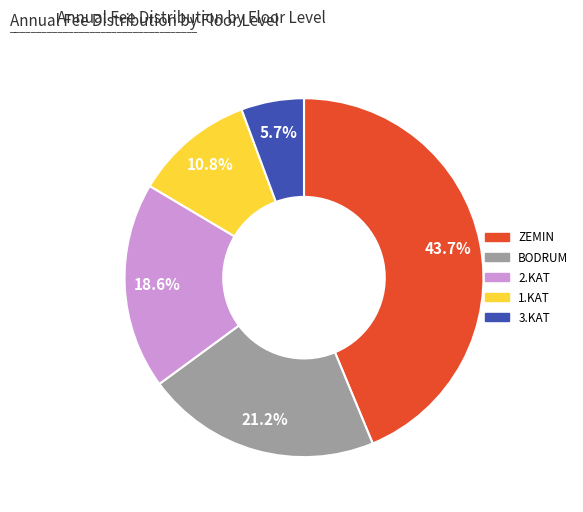

How many slices are in this pie chart?

5